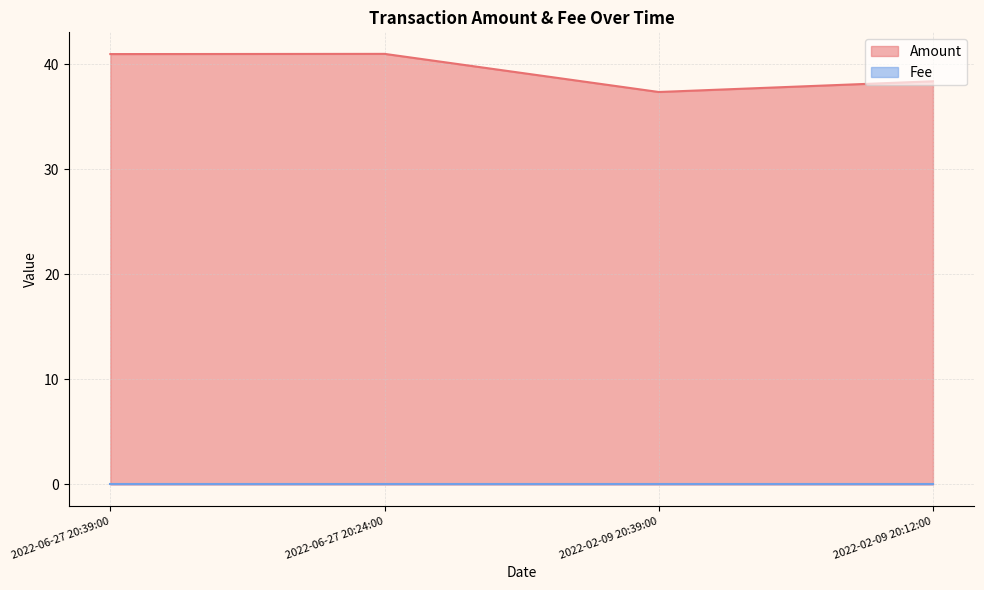

List the labels in order of value, smallest first.

2022-02-09 20:39:00, 2022-02-09 20:12:00, 2022-06-27 20:39:00, 2022-06-27 20:24:00